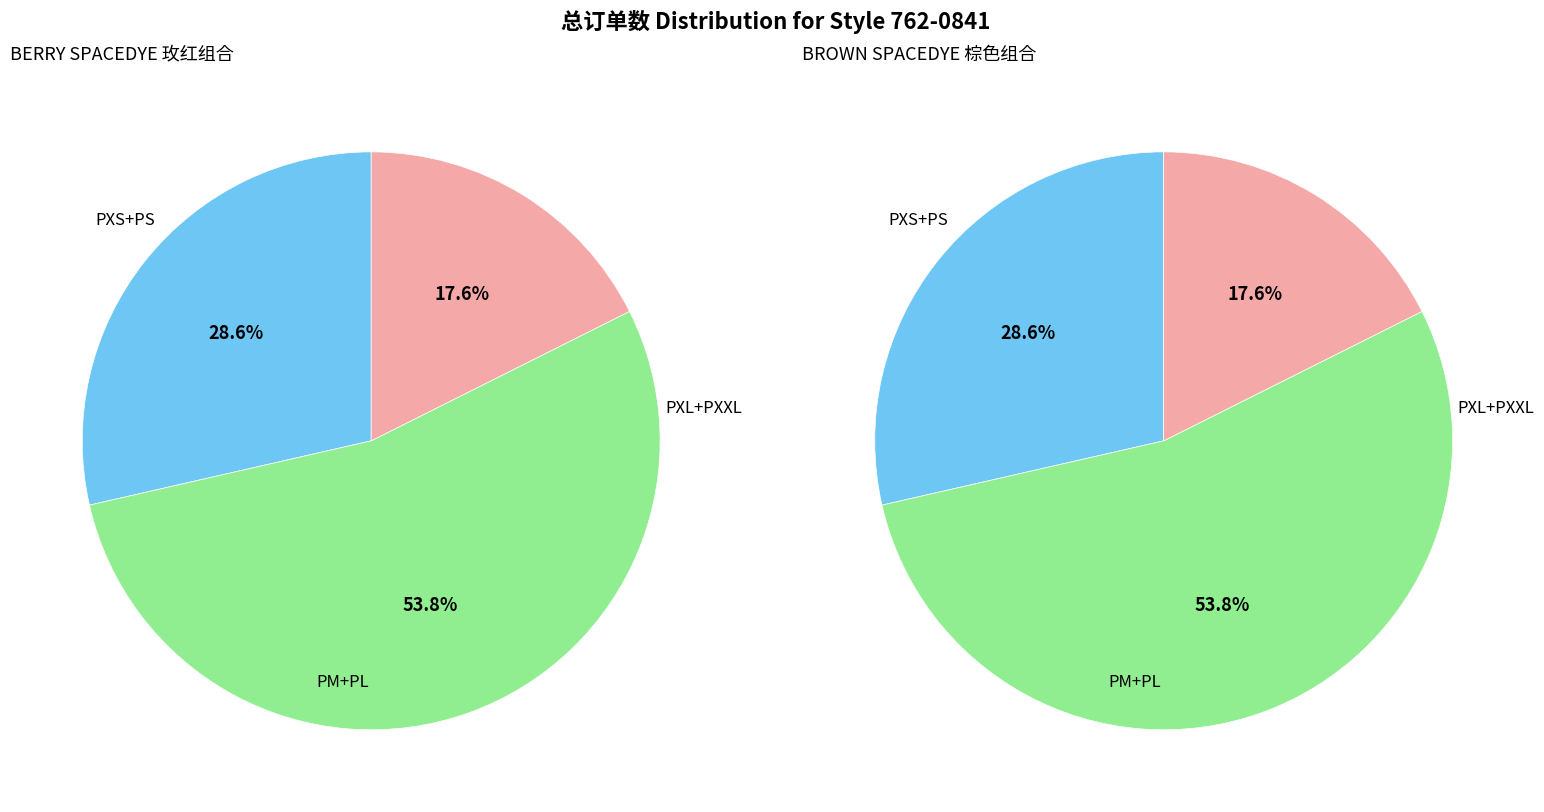

How many segments does this pie chart have?

6